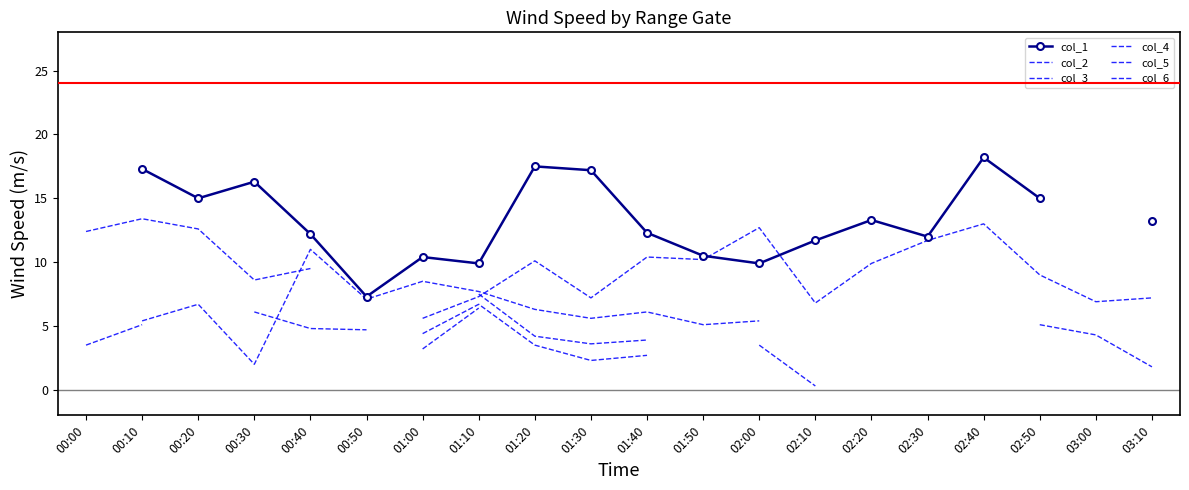

At which category does col_3 reach its first local peak?

00:20